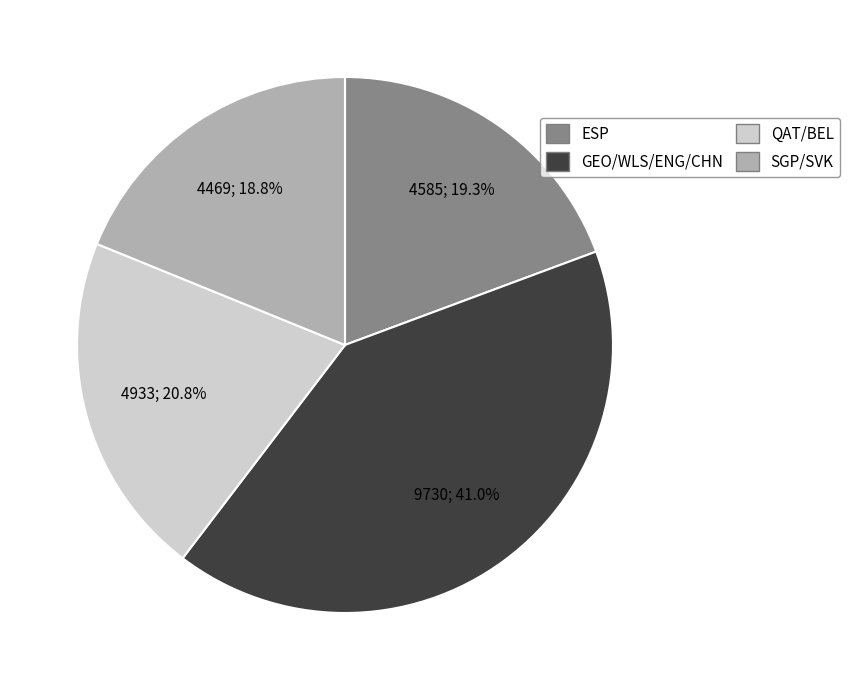

Does any single category account for the majority?

No